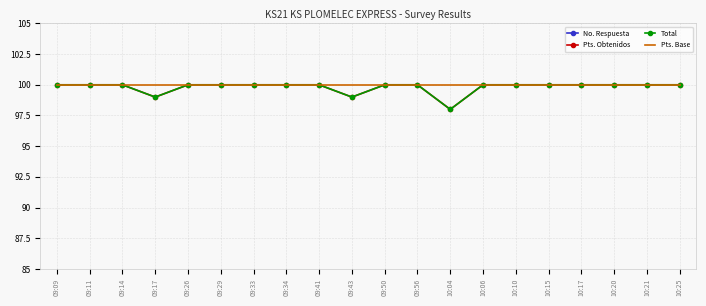

How many lines are shown in the chart?

4